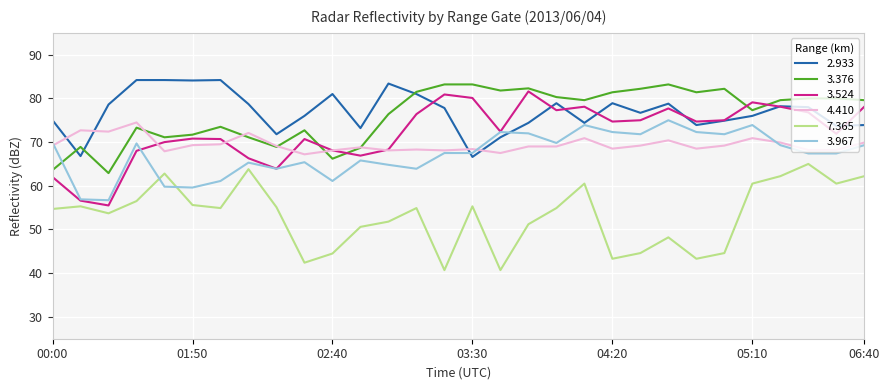

True or false: 7.365 and 3.376 cross at least once.

False